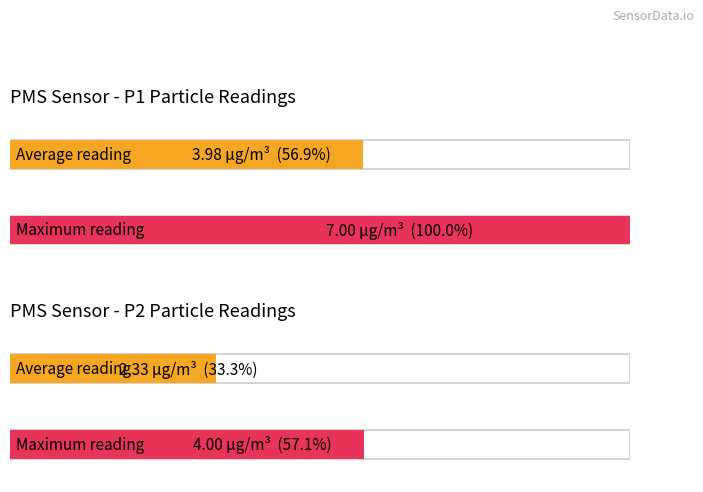

Is it true that PMS_P2 equals 4.4 at 00:32?

False